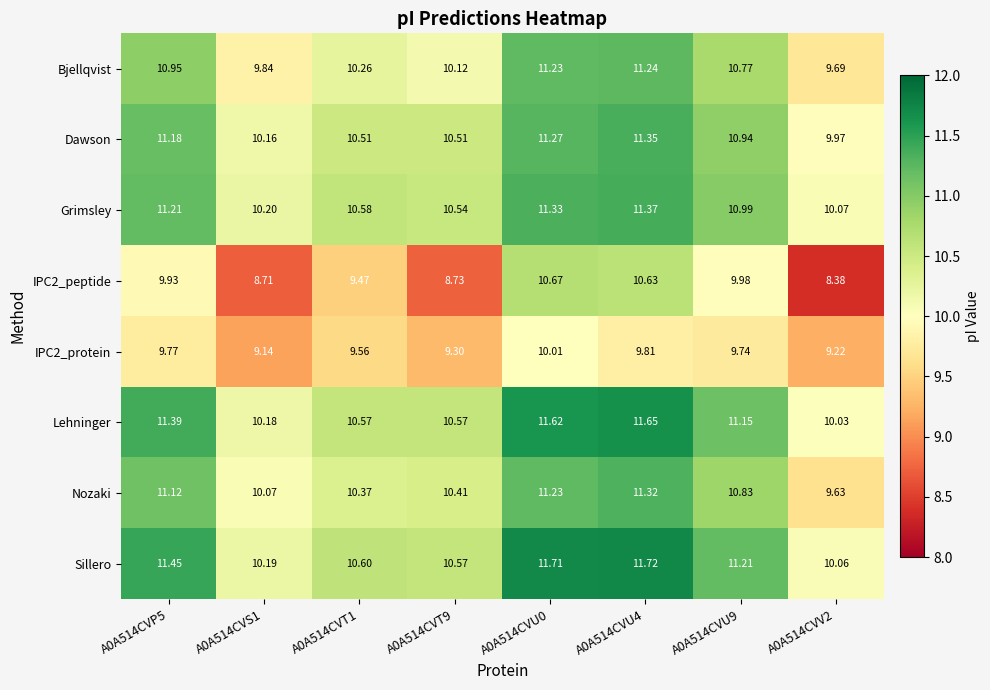

Is the value of IPC2_protein at A0A514CVS1 greater than the value of Grimsley at A0A514CVP5?

No